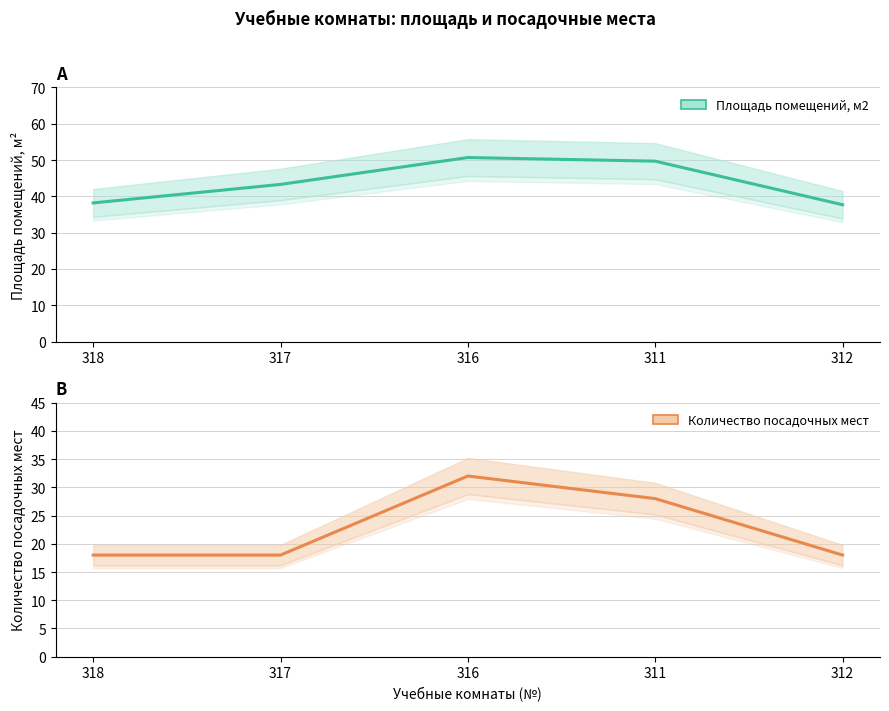

What is the approximate value of Количество посадочных мест at 316?

32.0